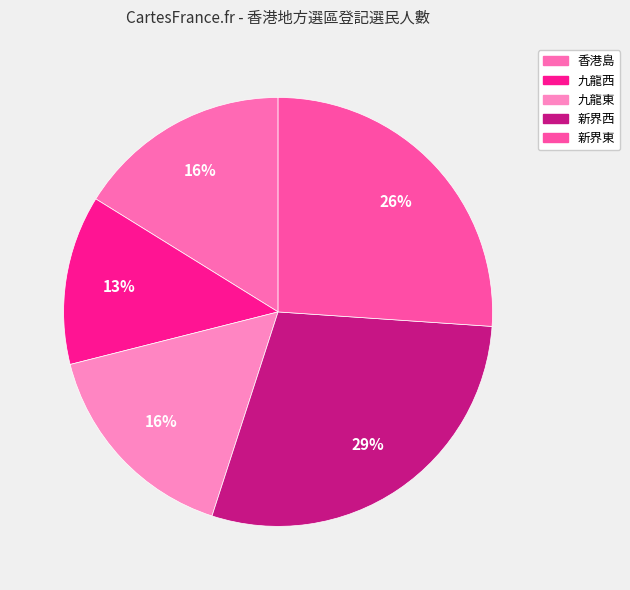

Rank the categories by value from highest to lowest.

新界西, 新界東, 香港島, 九龍東, 九龍西